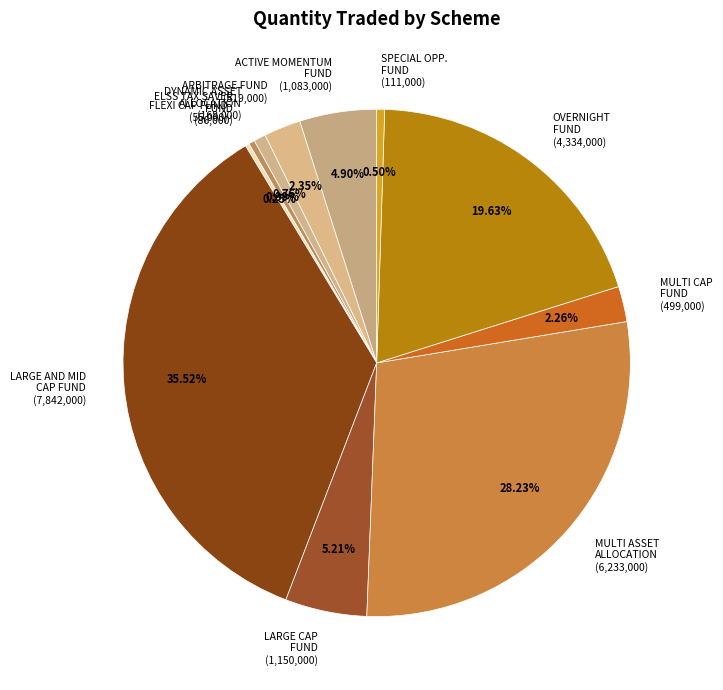

Is the sum of ELSS TAX SAVER FUND (86,000) and MULTI CAP FUND (499,000) greater than half?

No